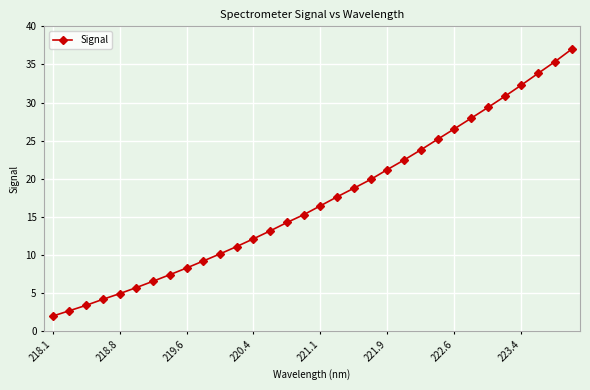

What is the greatest value displayed?

37.0